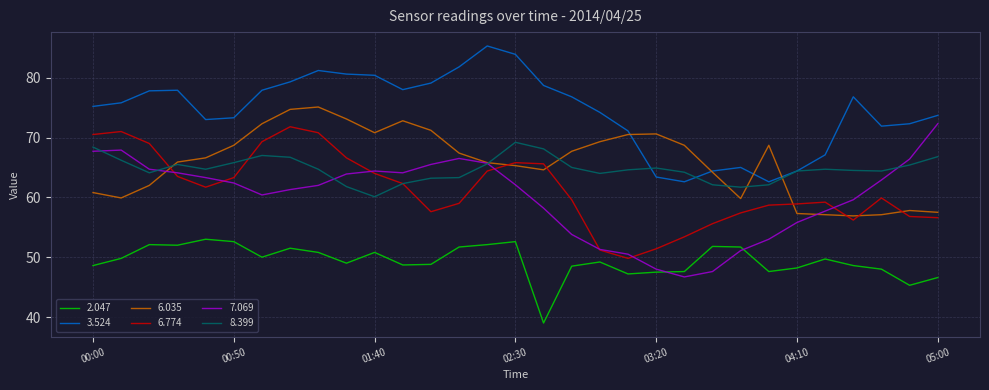

What is the lowest value of the 8.399 series?

60.1